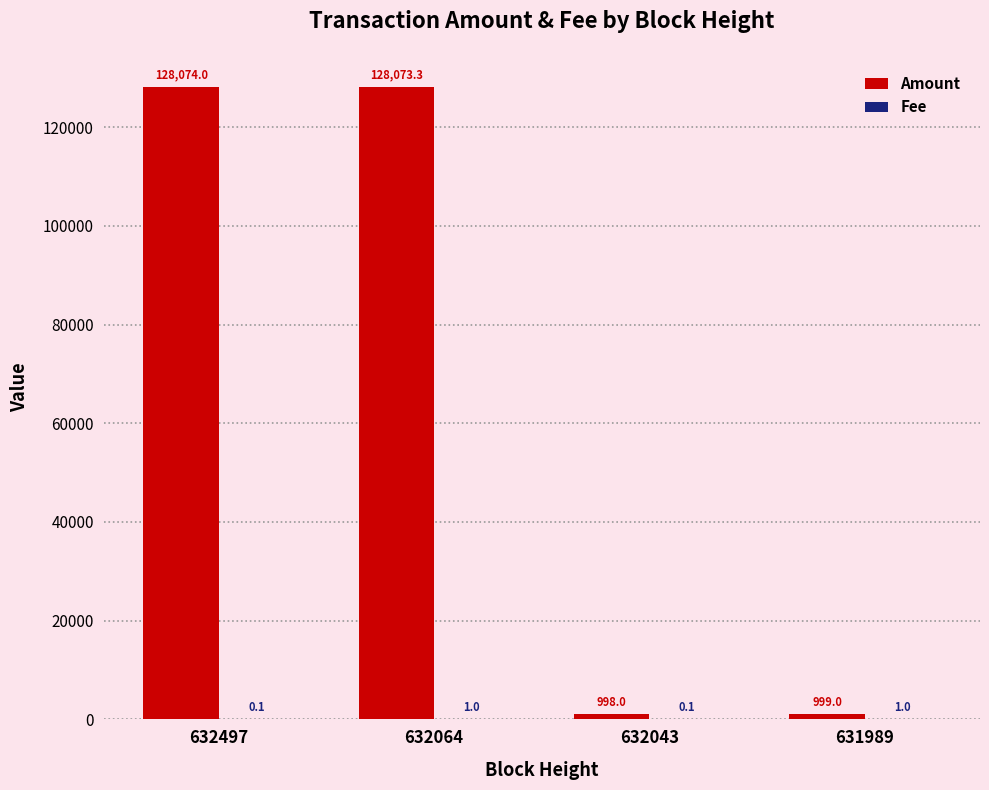

How many groups of bars are there?

4